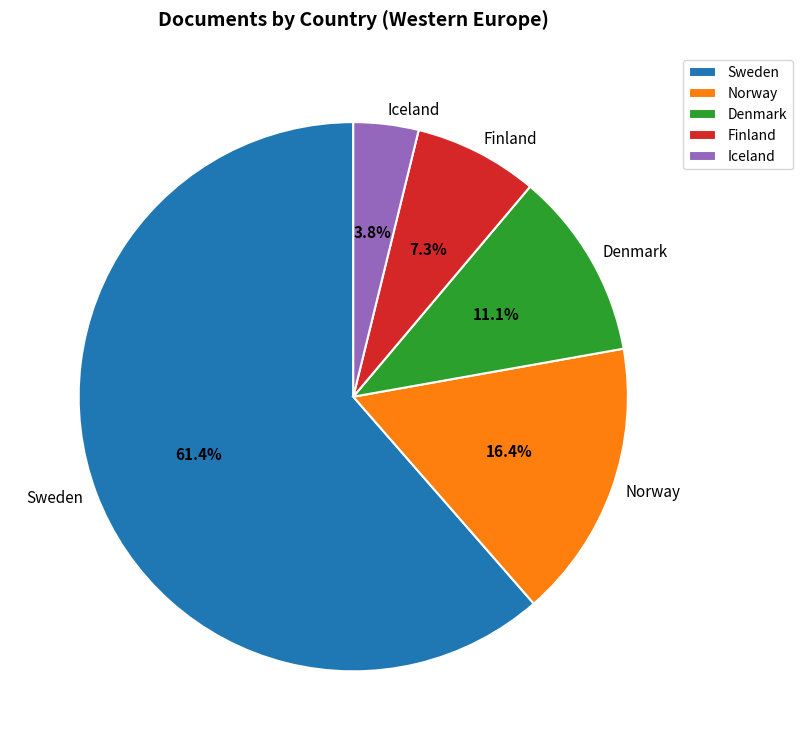

How many slices are in this pie chart?

5